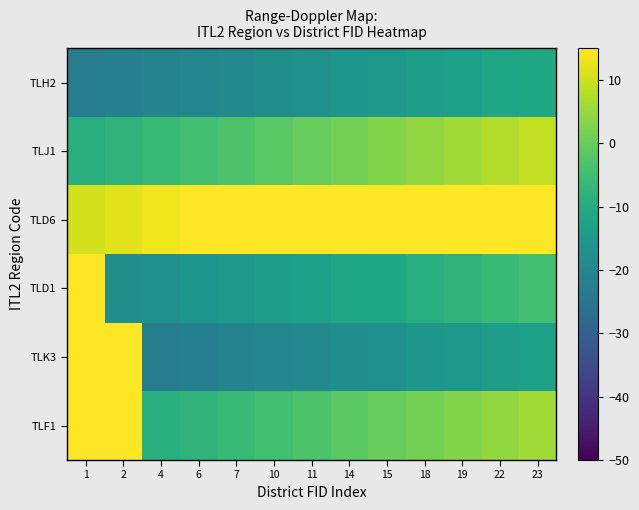

What is the minimum value shown in the chart?

-22.5